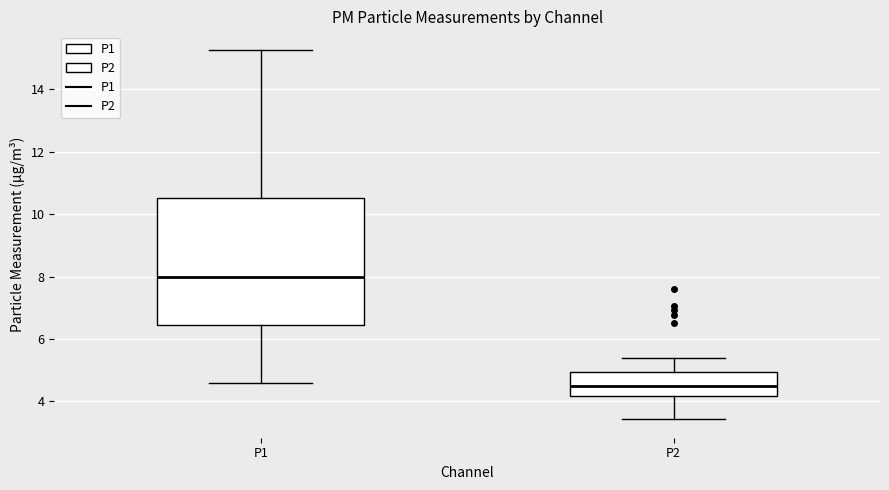

Which box is the tallest, from its lower edge to its upper edge?

P1